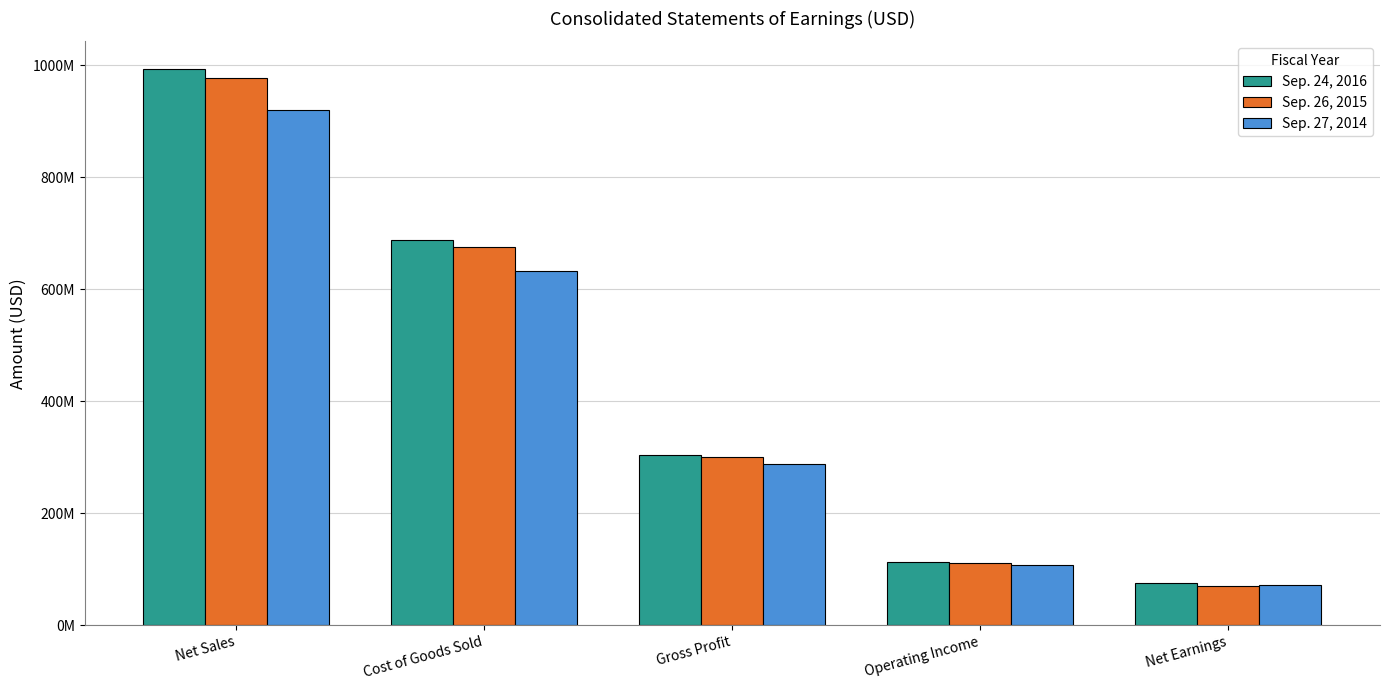

Reading left to right, transcribe all the data shown in this chart.

Sep. 24, 2016: 992781000	688314000	304467000	112810000	75975000
Sep. 26, 2015: 976256000	675366000	300890000	110888000	70183000
Sep. 27, 2014: 919451000	631874000	287577000	106848000	71814000